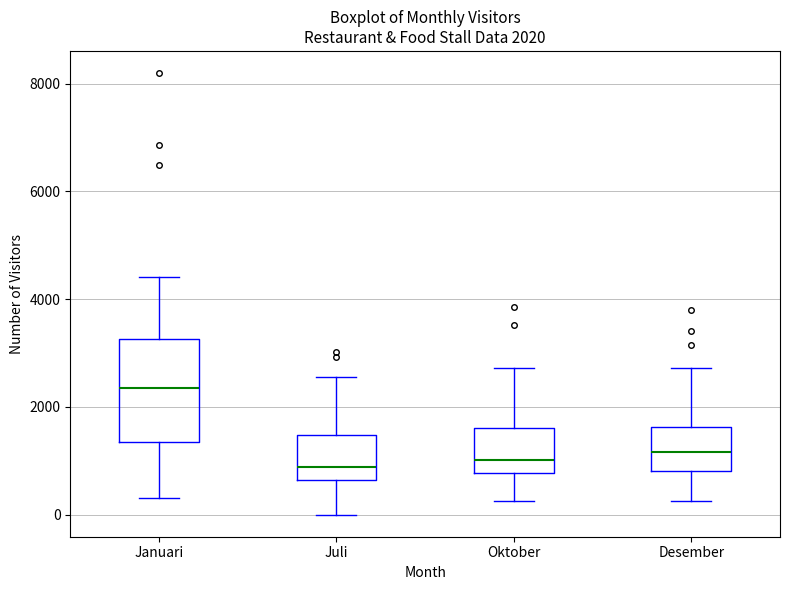

Which box is the tallest, from its lower edge to its upper edge?

Januari